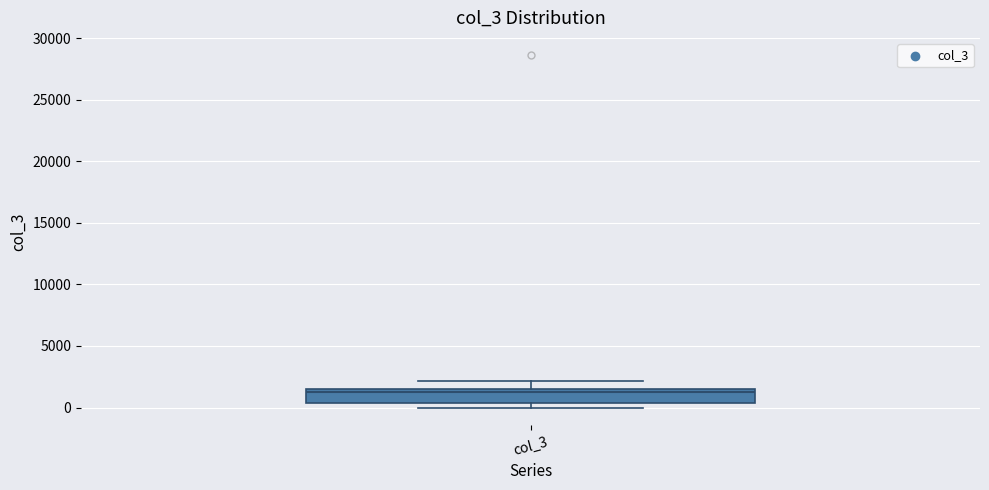

Read this box plot against the y-axis: the position of the median line, the range covered by the box, and the ends of both whiskers. The values are not printed on the chart, so give them approximately, as read against the axis.

median 1500 (just below the box's upper edge), box 500 to 1500, whiskers 0 to 2000